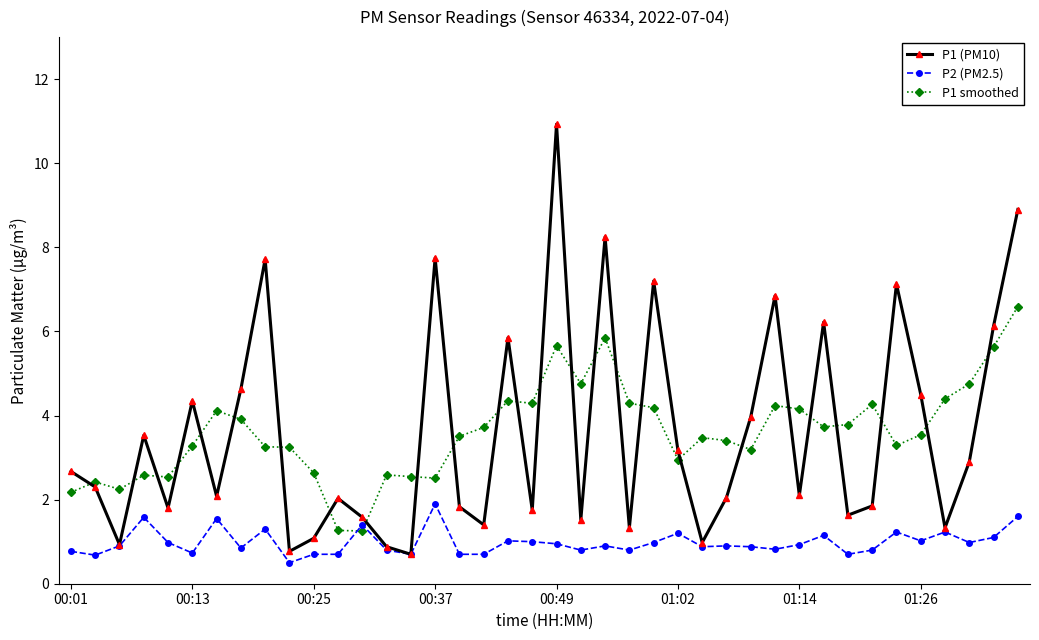

What is the value of the P1 (PM10) point at the 18th from the left?

1.4